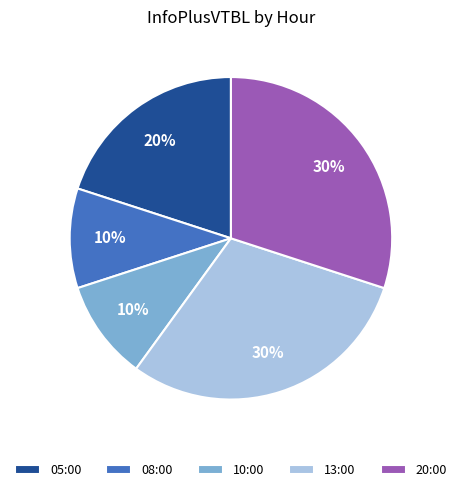

Count the number of slices in the pie.

5